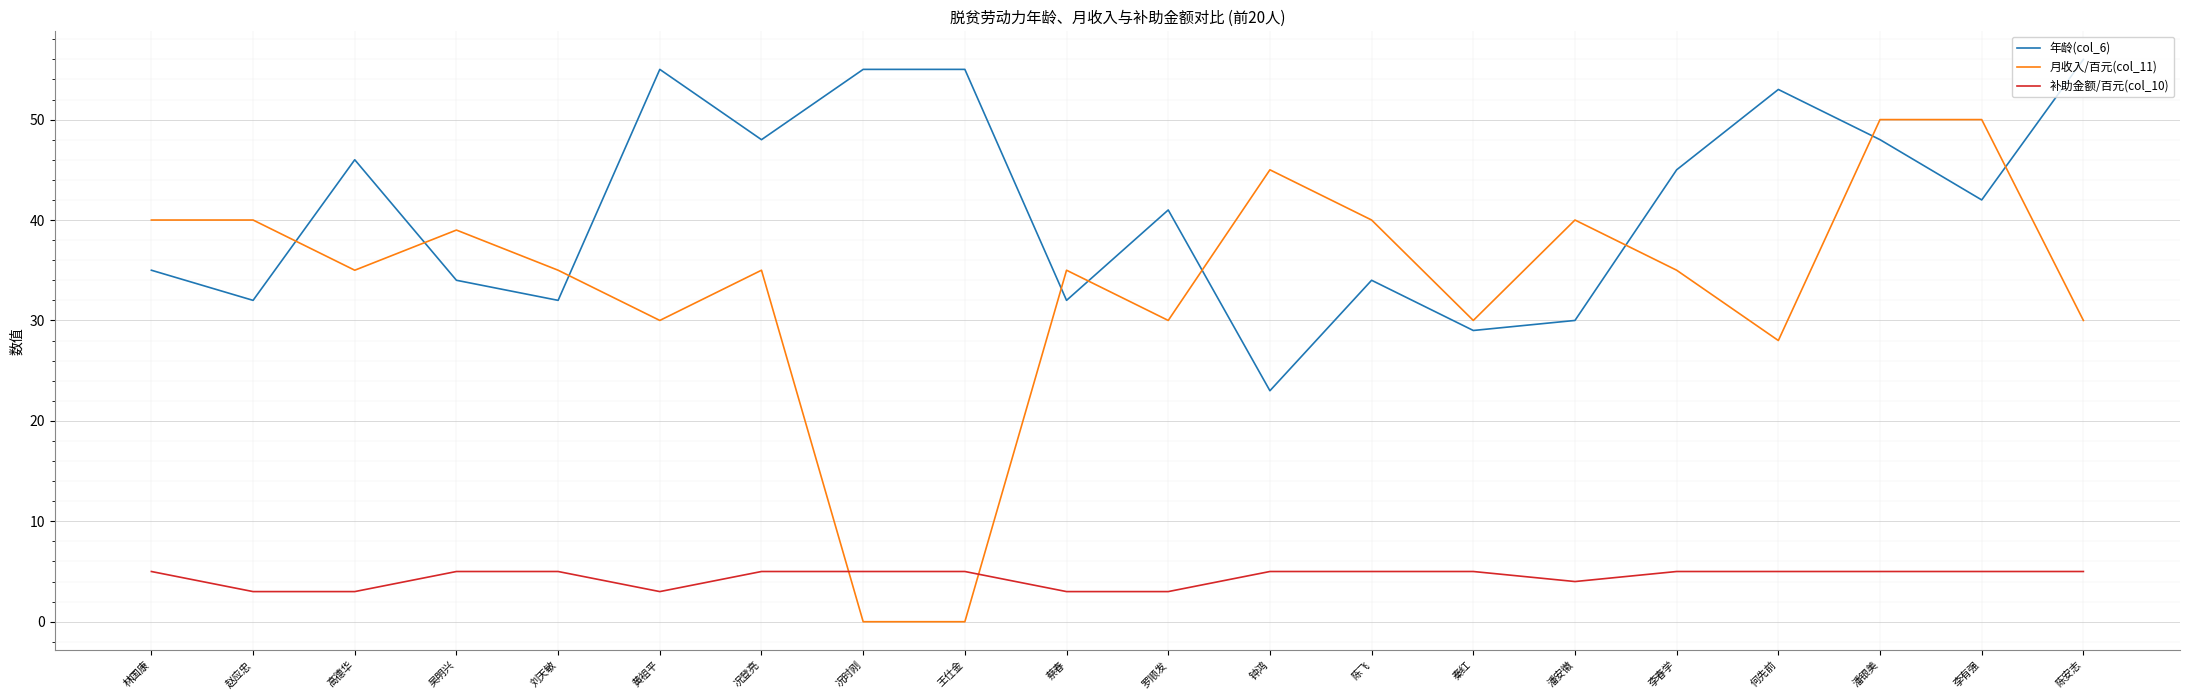

Which series has the largest range (max minus min)?

月收入/百元(col_11)